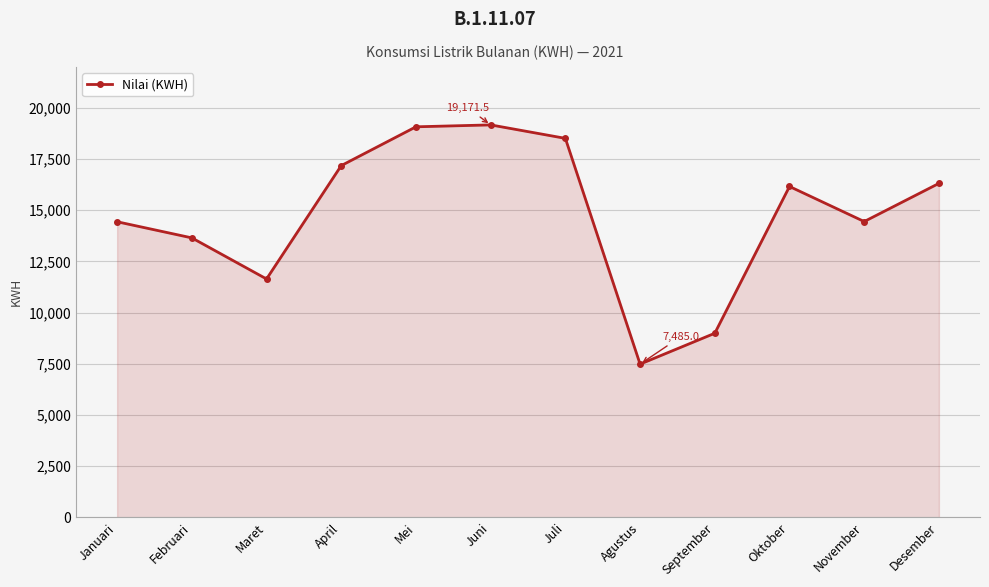

Does the chart have visible grid lines?

Yes